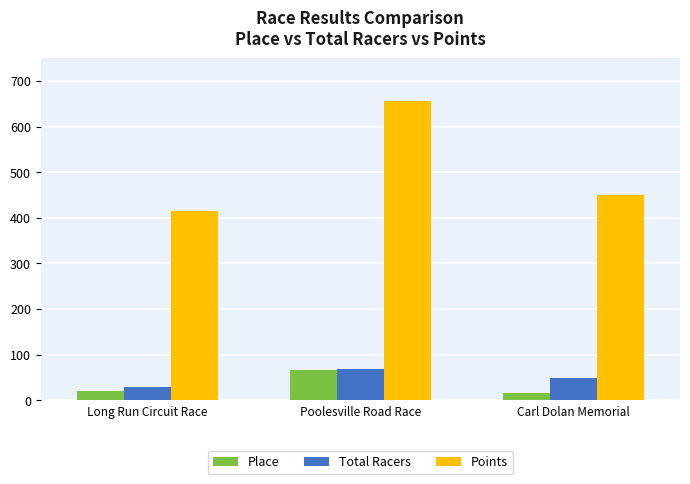

How many values in the Points series are below 450?

1